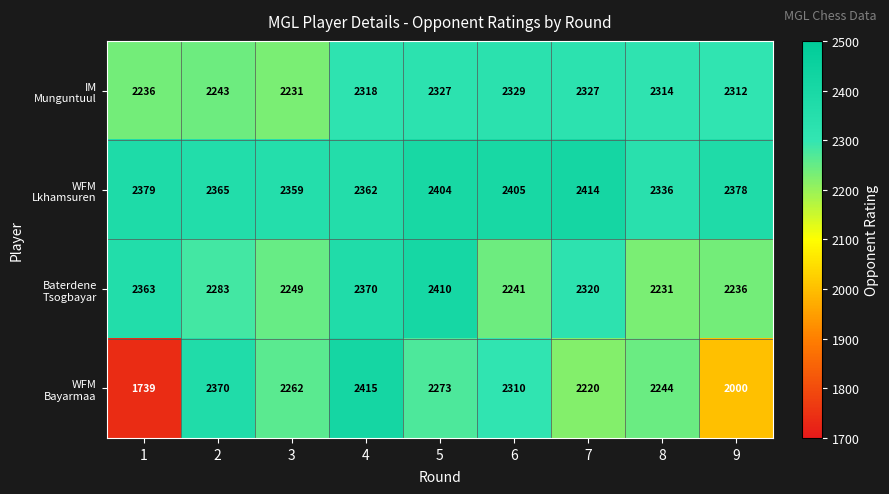

What is the total value across all series at 3?

9101